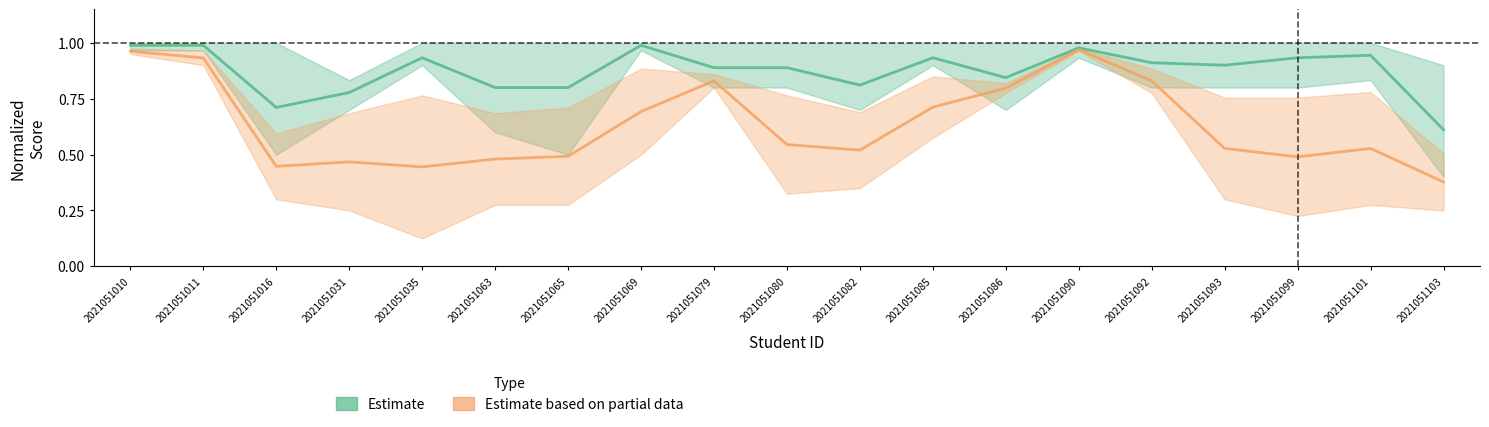

Rank the series by their maximum value, from highest to lowest.

Estimate, Estimate based on partial data